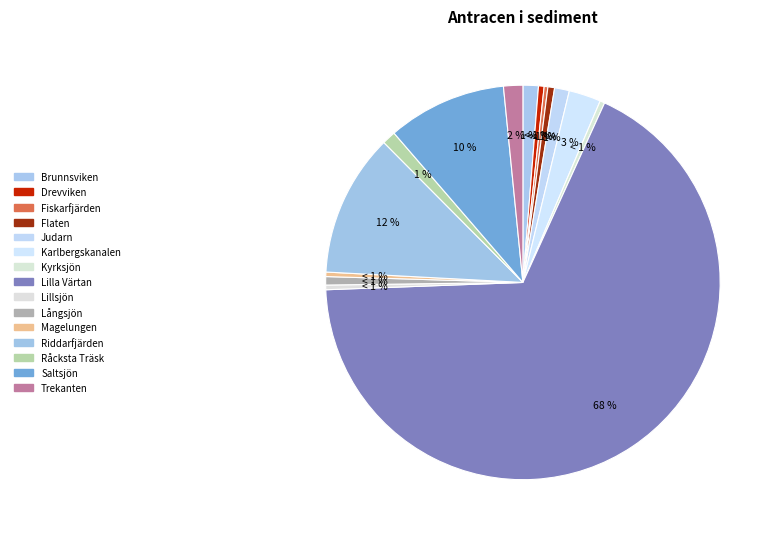

Does any single category account for the majority?

Yes